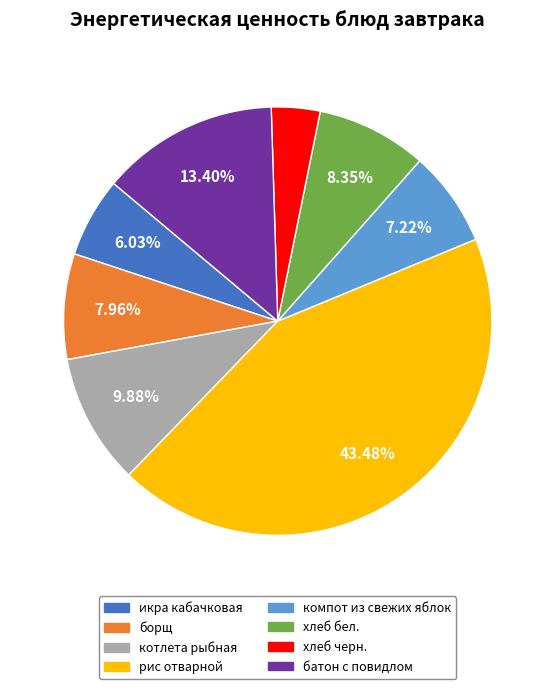

What percentage is the хлеб черн. slice, to the nearest percent?

4%